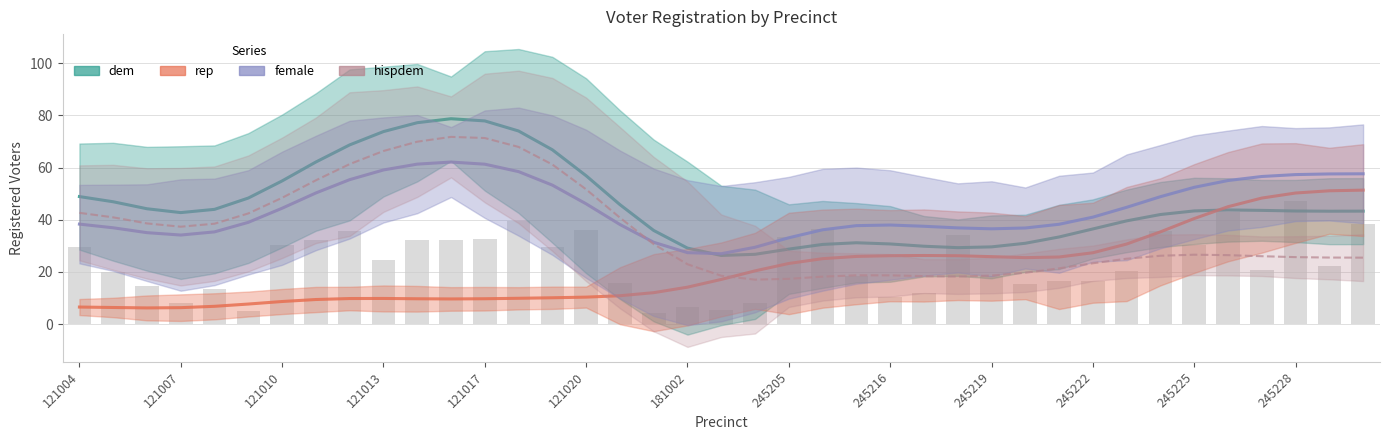

What are all the series names shown in the legend?

dem, rep, female, hispdem